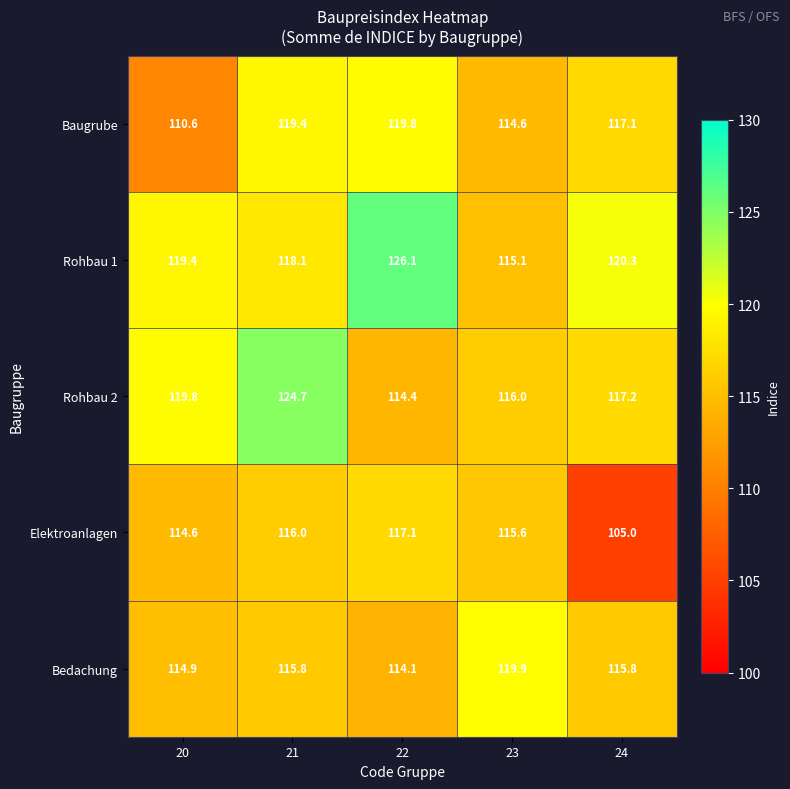

What is the spread (max minus min) of values at 24?

15.3